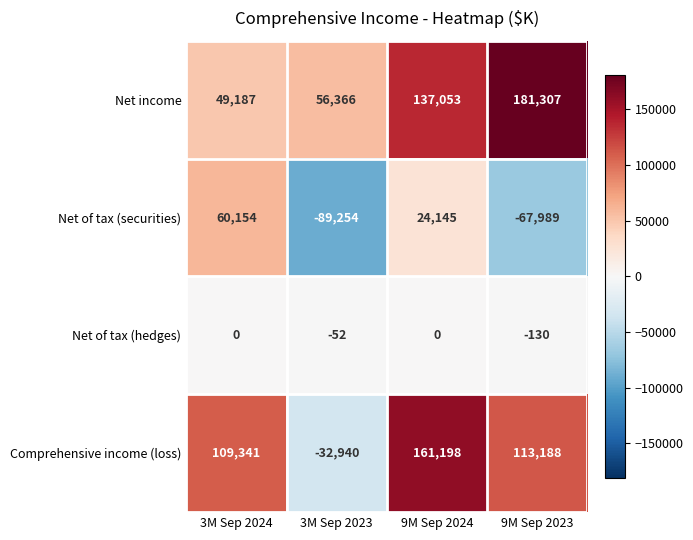

Where does the Net of tax (securities) series first go above 24145?

3M Sep 2024